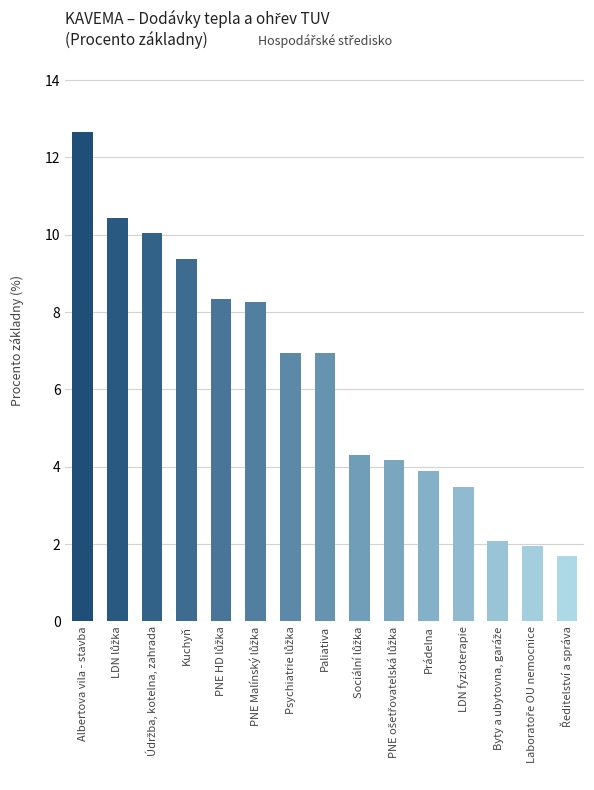

True or false: the data shows 9.4 at Kuchyň.

True